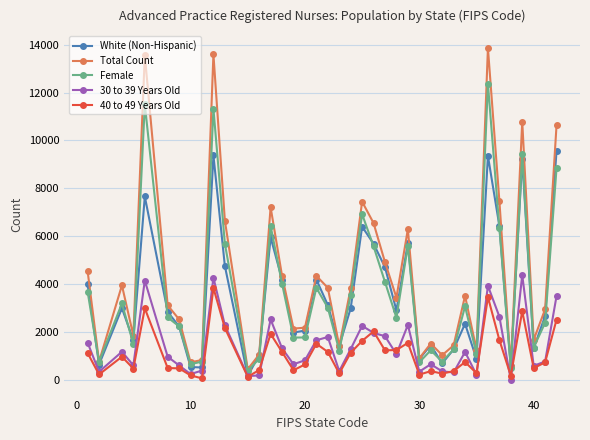

Which series has the largest range (max minus min)?

Total Count